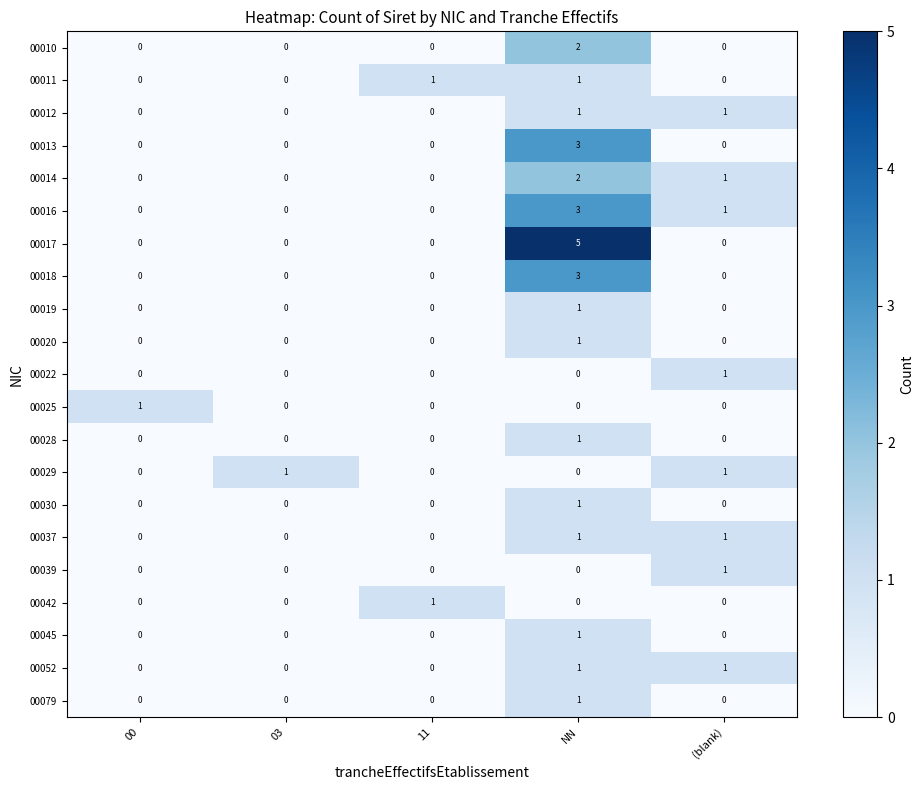

What is the greatest value displayed?

5